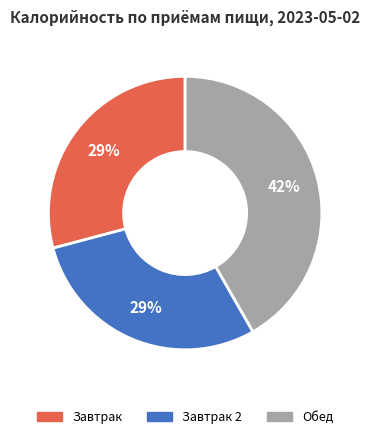

Is there any slice that represents more than half of the pie?

No